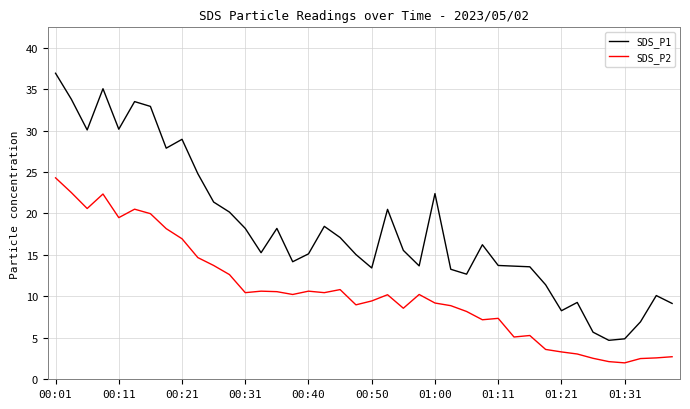

Which series has the largest total across all categories?

SDS_P1